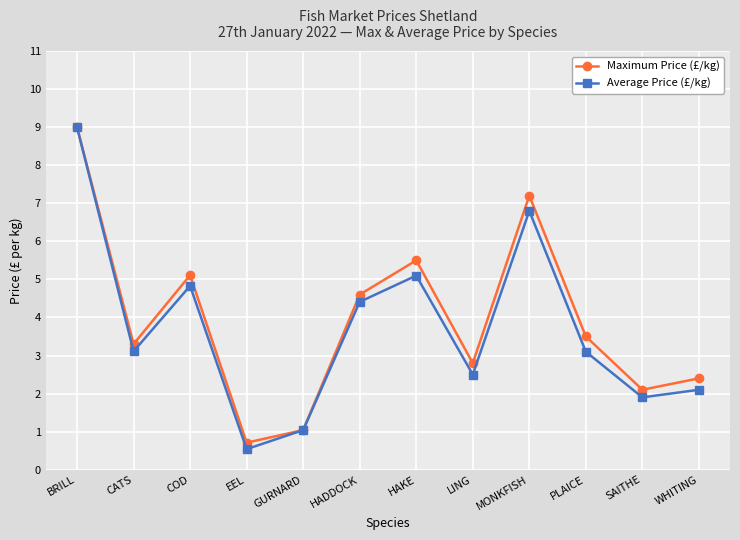

What is the sum of the Average Price (£/kg) values at MONKFISH and WHITING?

8.9